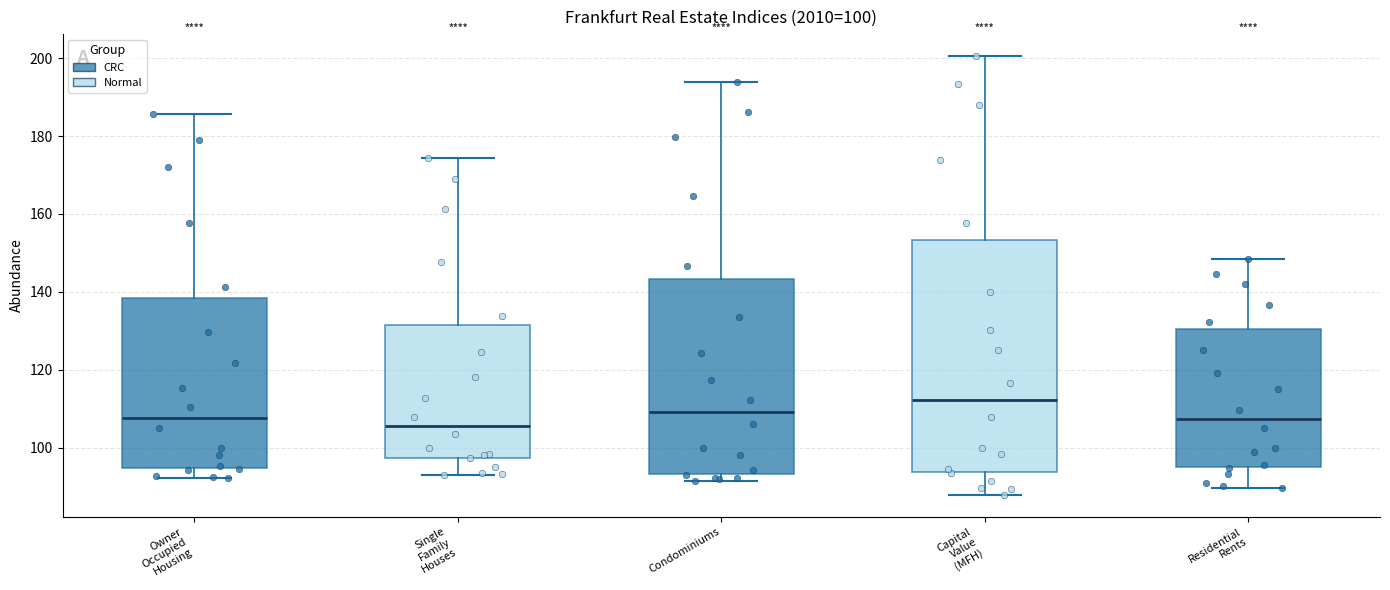

Which box is the tallest, from its lower edge to its upper edge?

Capital Value (MFH)